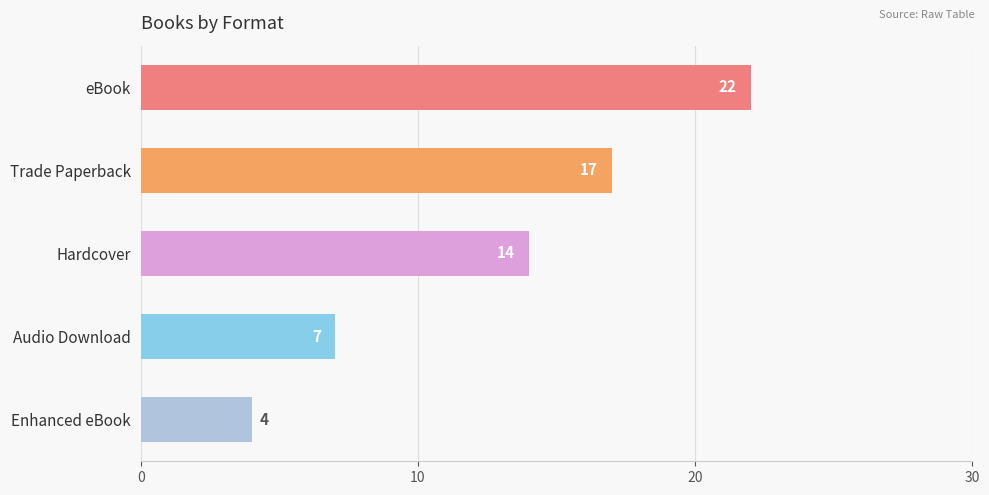

How many distinct data groups are displayed?

1